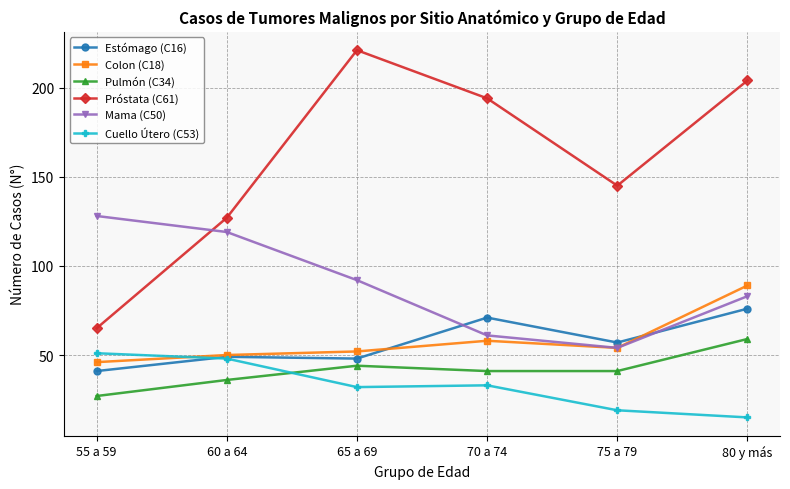

What position from the left is 60 a 64?

2